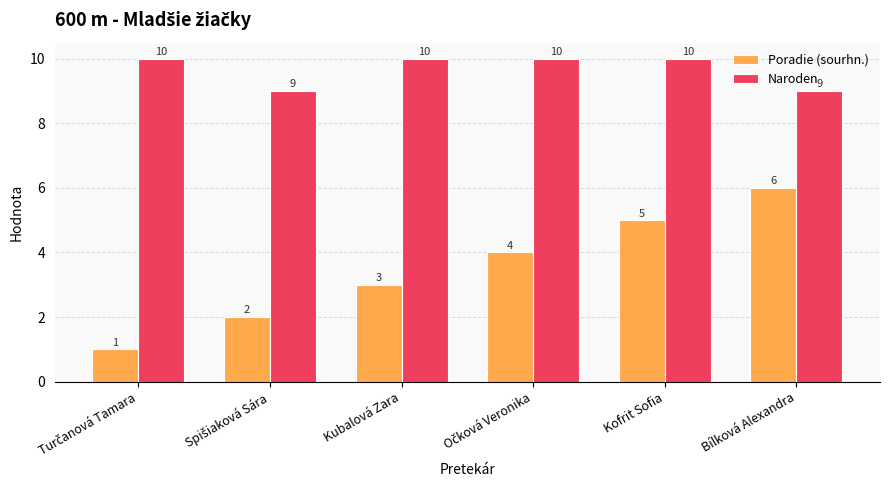

What is the label of the 6th bar from the left?

Bílková Alexandra